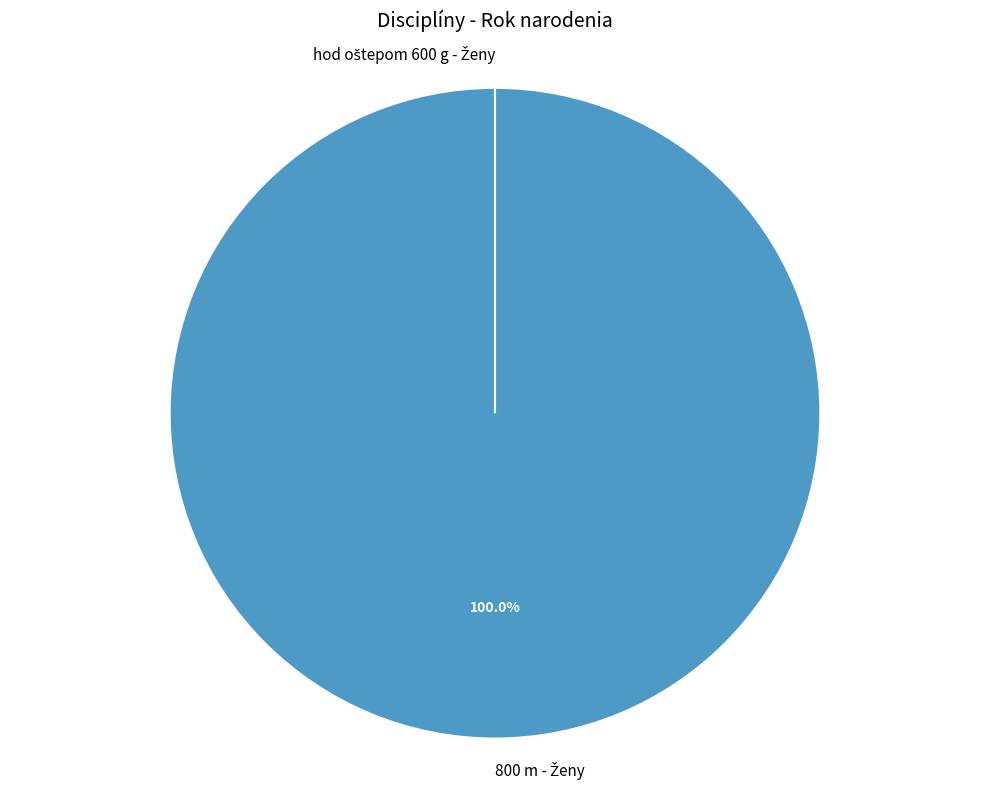

Rank the categories by value from highest to lowest.

800 m - Ženy, hod oštepom 600 g - Ženy